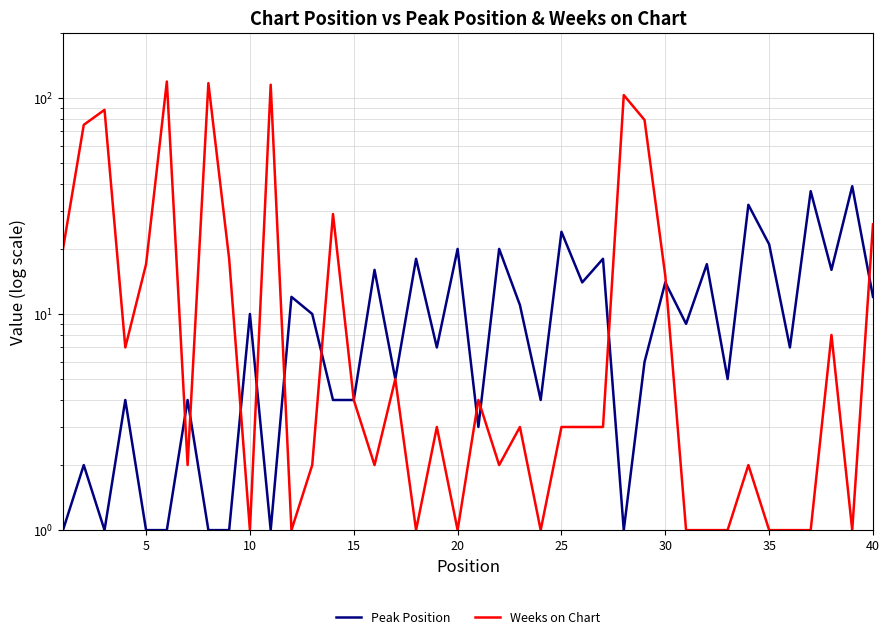

List the series in order of their overall mean, highest first.

Weeks on Chart, Peak Position